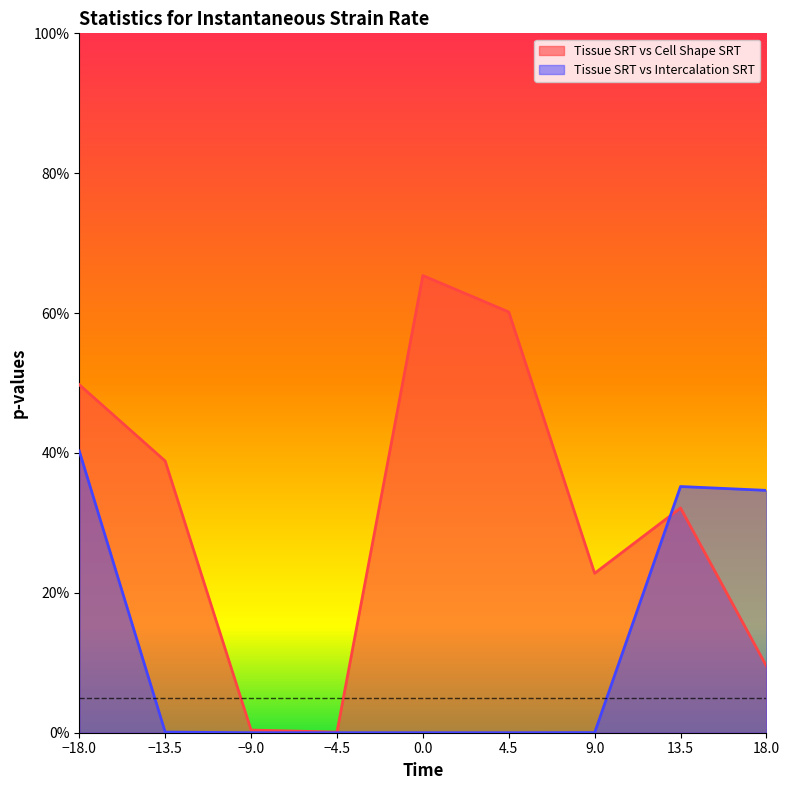

True or false: Tissue SRT vs Intercalation SRT has a value of 0.0 at -4.5.

True